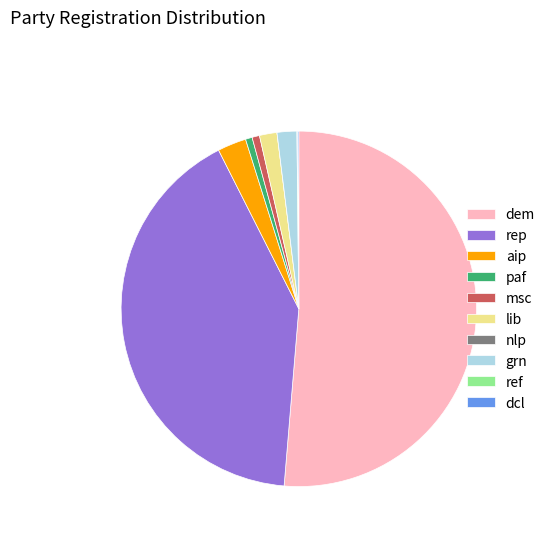

Is there a majority slice in this chart?

Yes